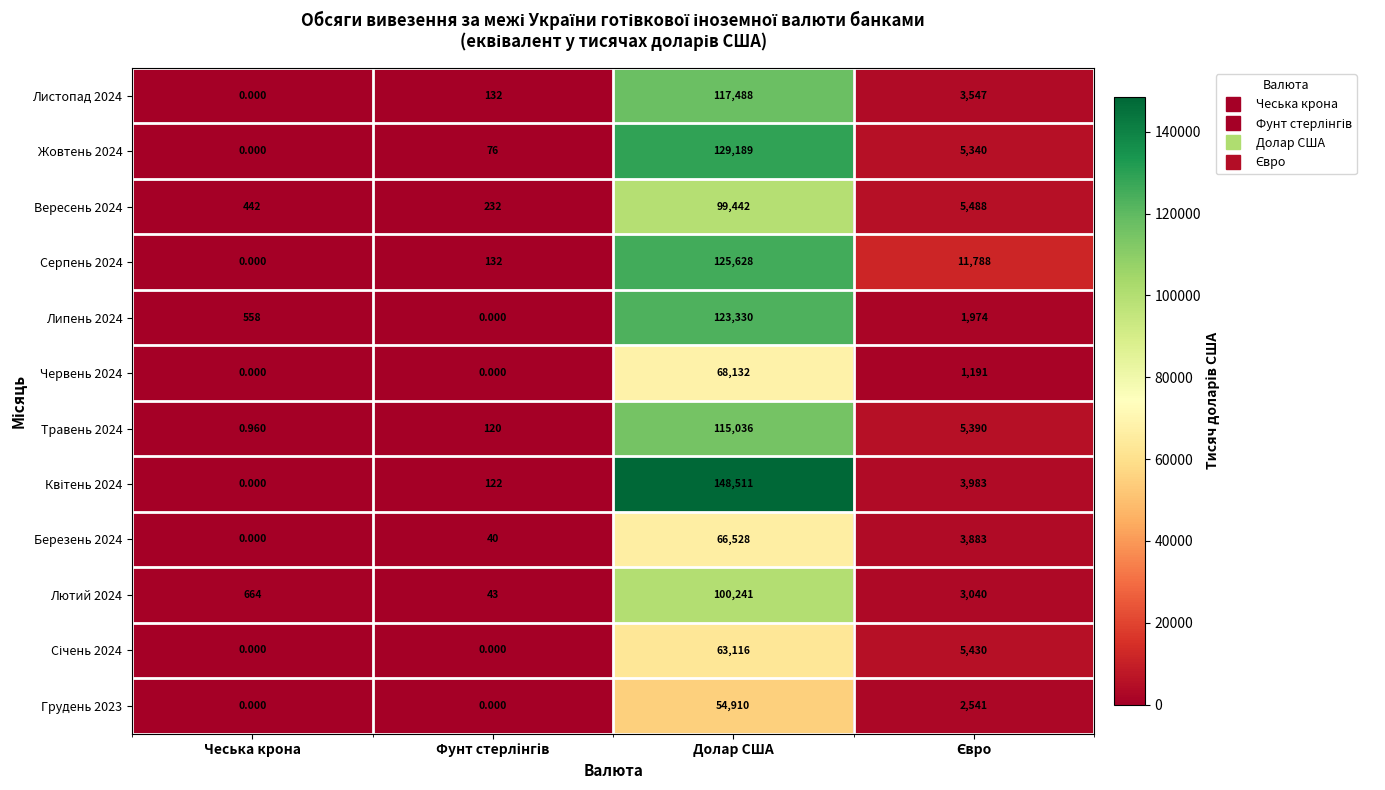

Where does the Жовтень 2024 series first go above 5340?

Долар США